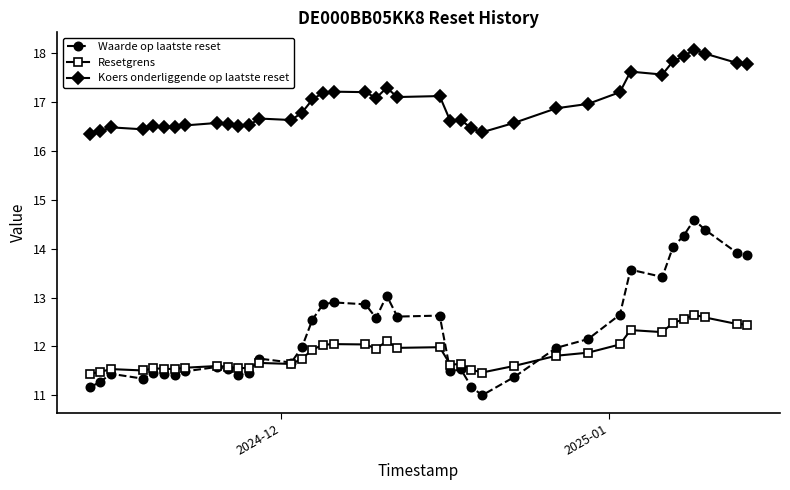

Which series has the largest total across all categories?

Koers onderliggende op laatste reset